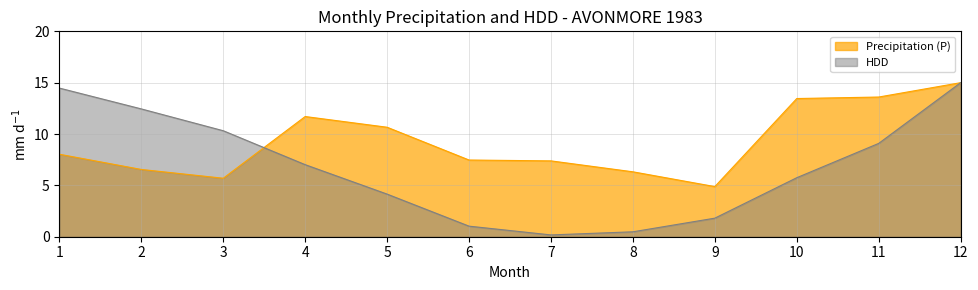

What are all the series names shown in the legend?

Precipitation (P), HDD